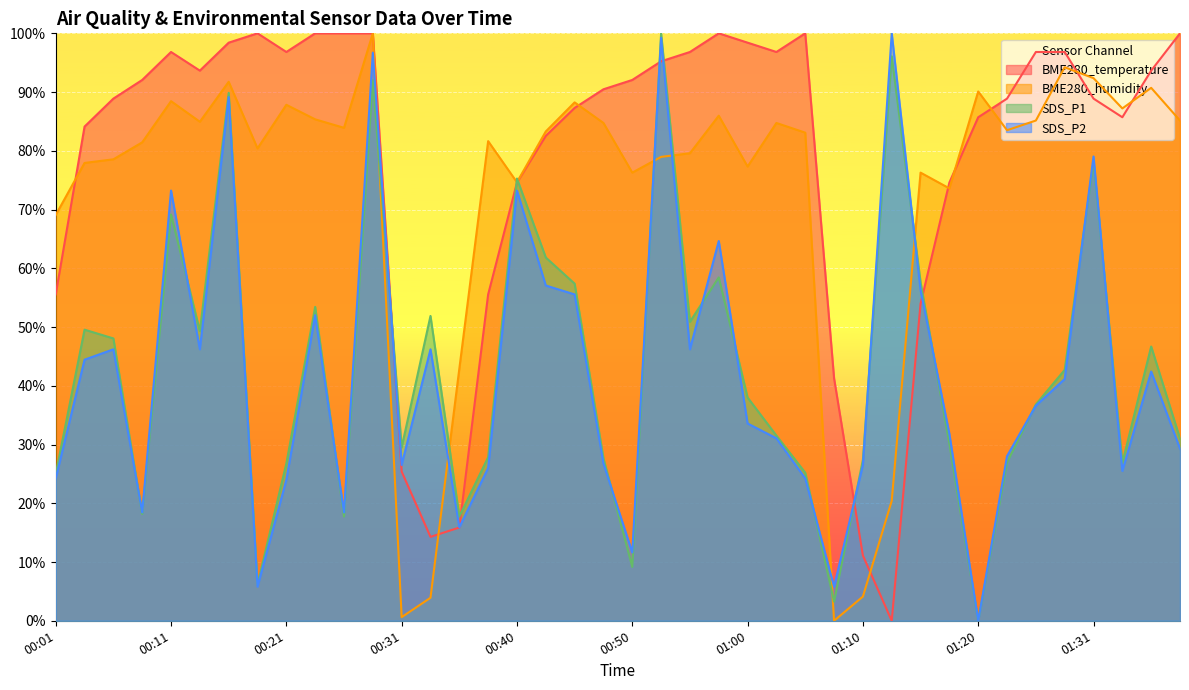

Between which two adjacent categories do BME280_humidity and SDS_P1 first intersect?

00:28 and 00:31